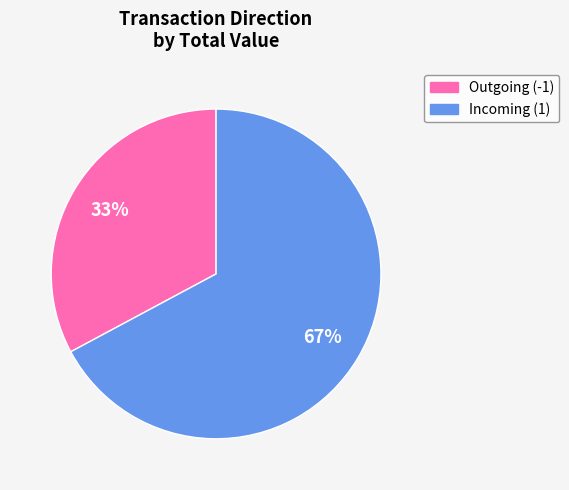

Is there any slice that represents more than half of the pie?

Yes